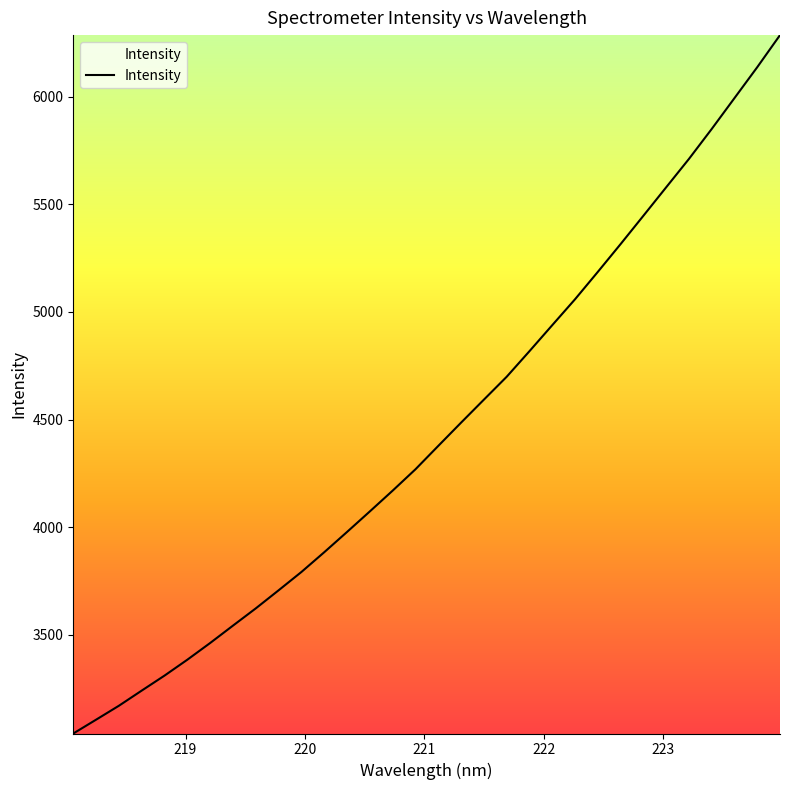

What is the difference between the maximum and minimum values?

3244.8